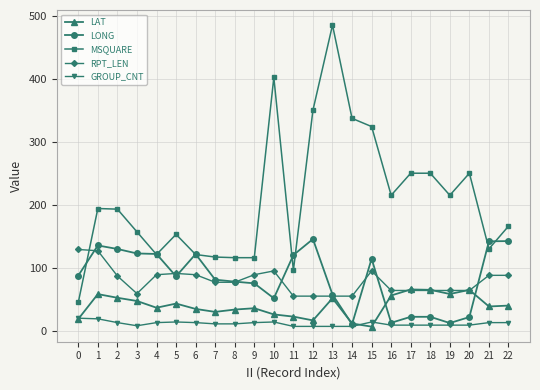

What is the value of the GROUP_CNT point at the 20th from the left?

9.0